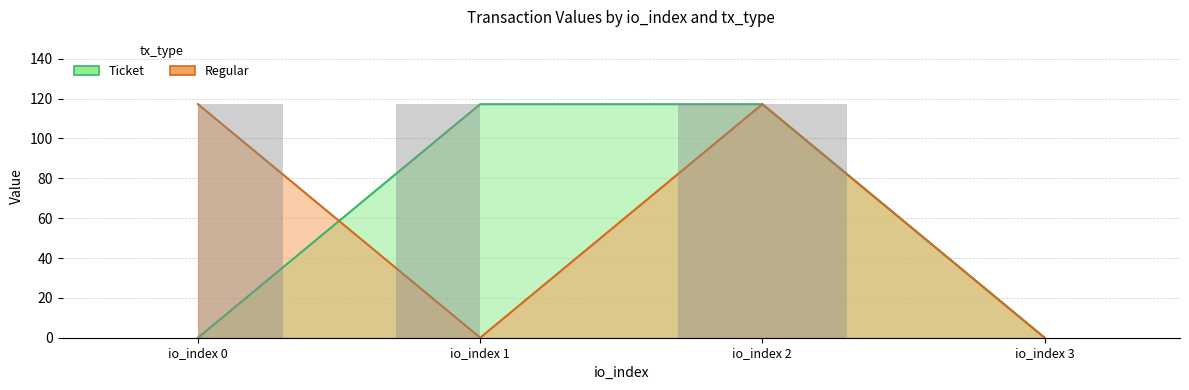

Does the chart contain stacked bars?

No